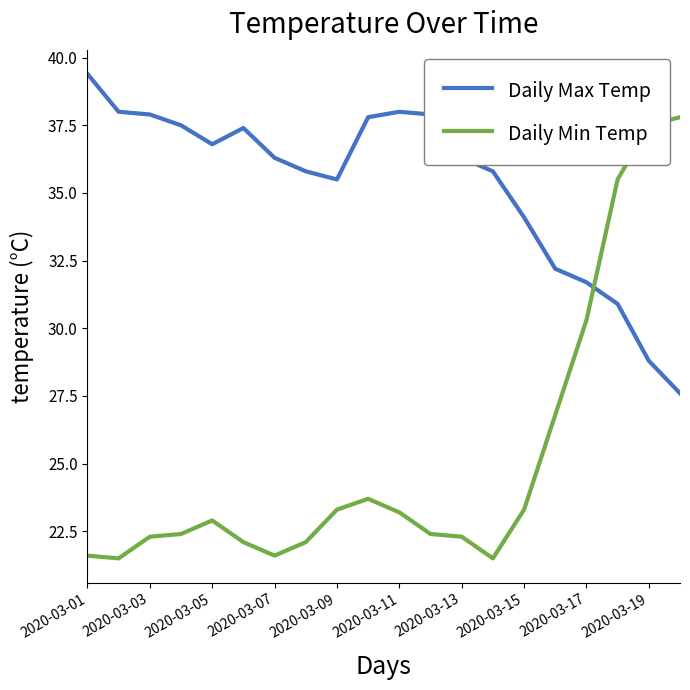

Which series has the largest total across all categories?

Daily Max Temp